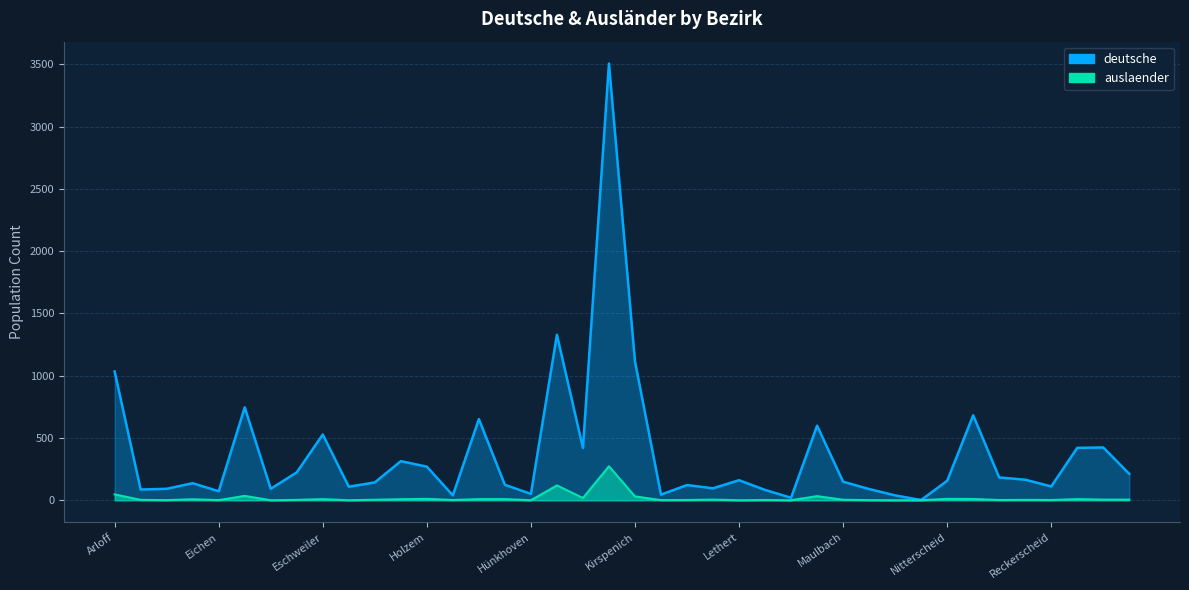

Which series changed the most between Eichen and Limbach?

deutsche